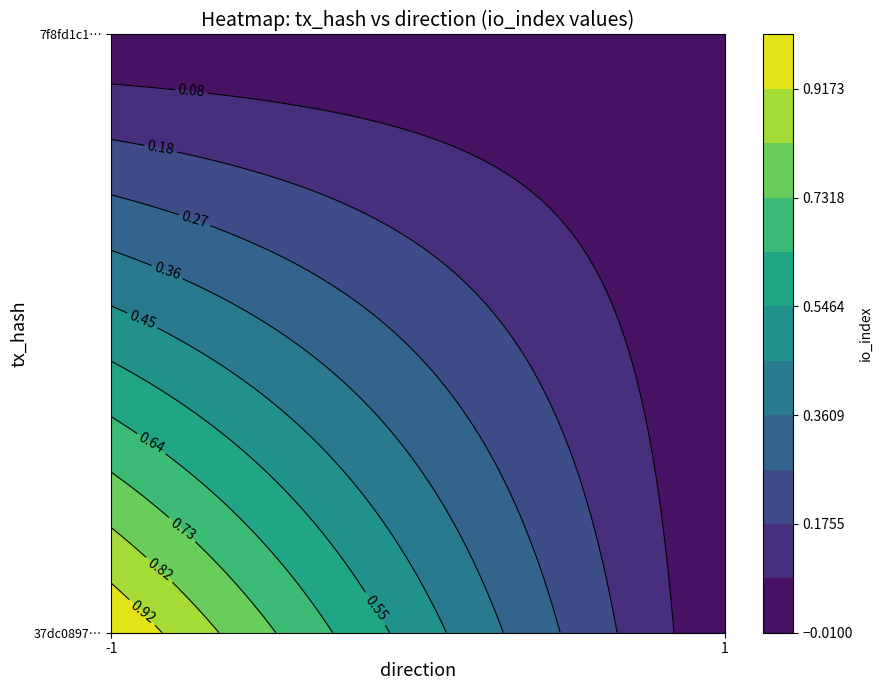

What is the maximum value shown in the chart?

1